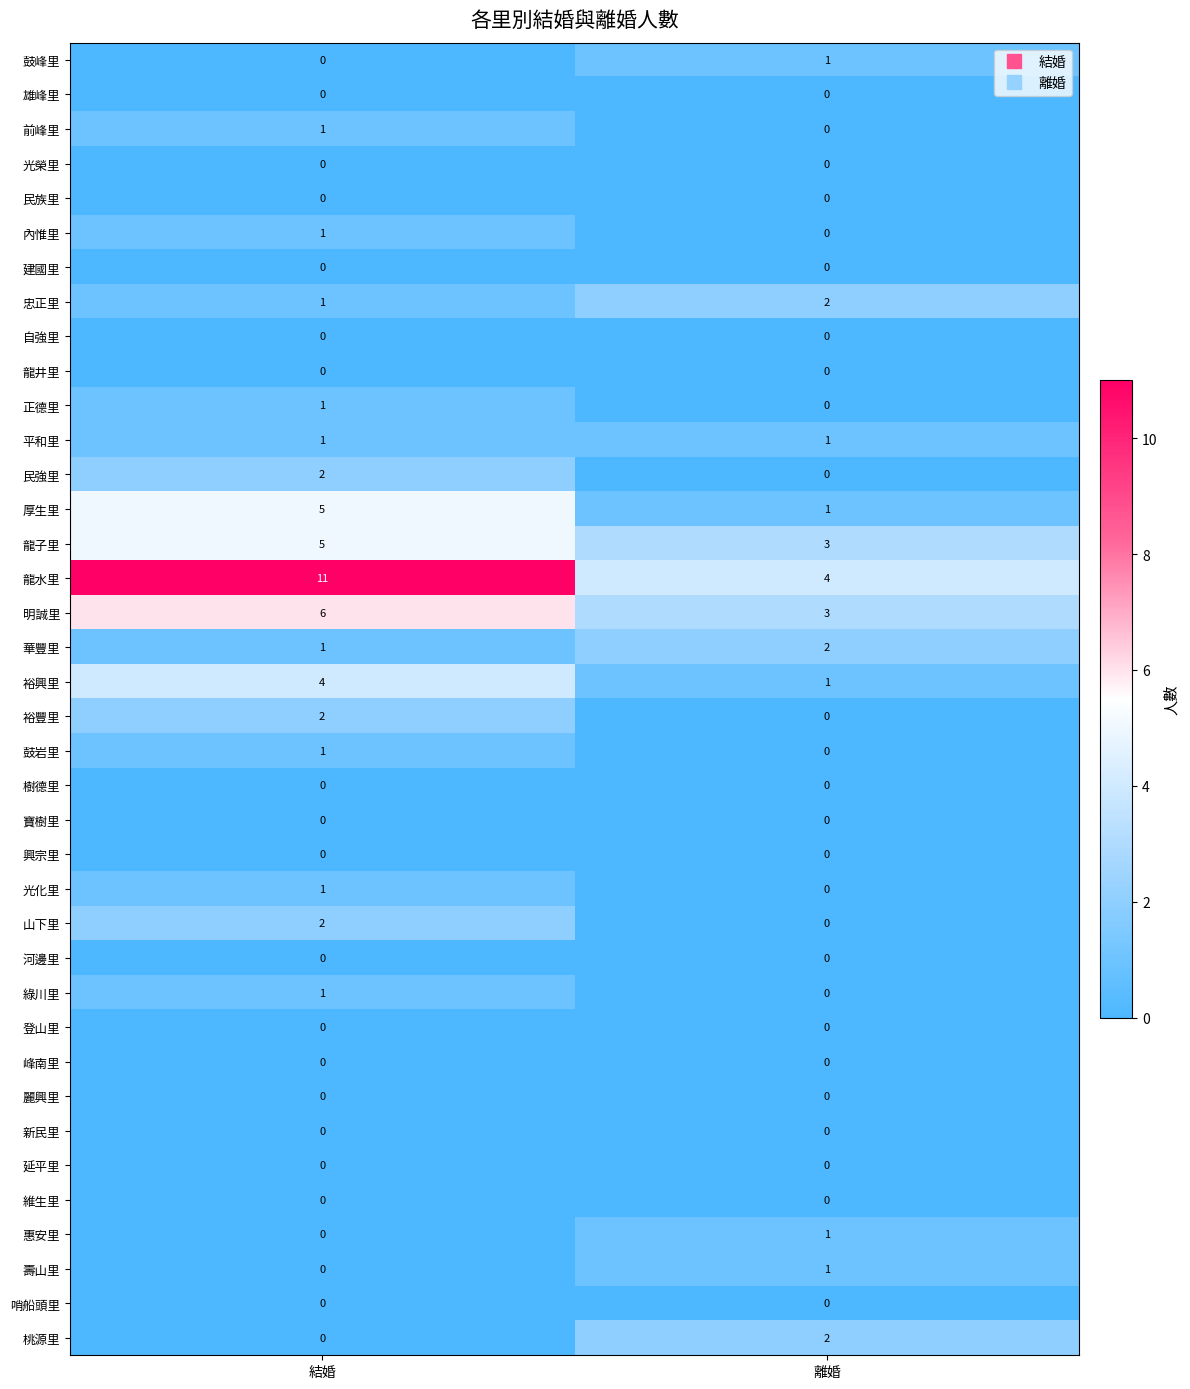

Which series has the largest range (max minus min)?

龍水里